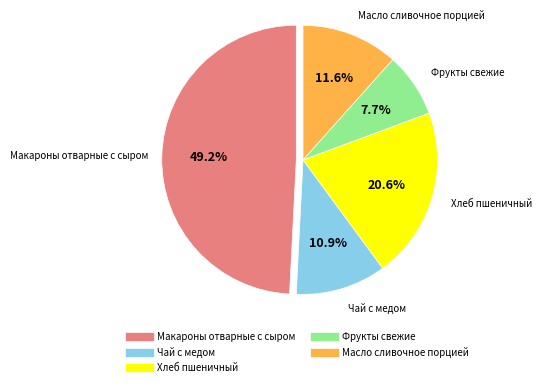

To the nearest percent, what is the combined percentage of Фрукты свежие and Масло сливочное порцией?

19%